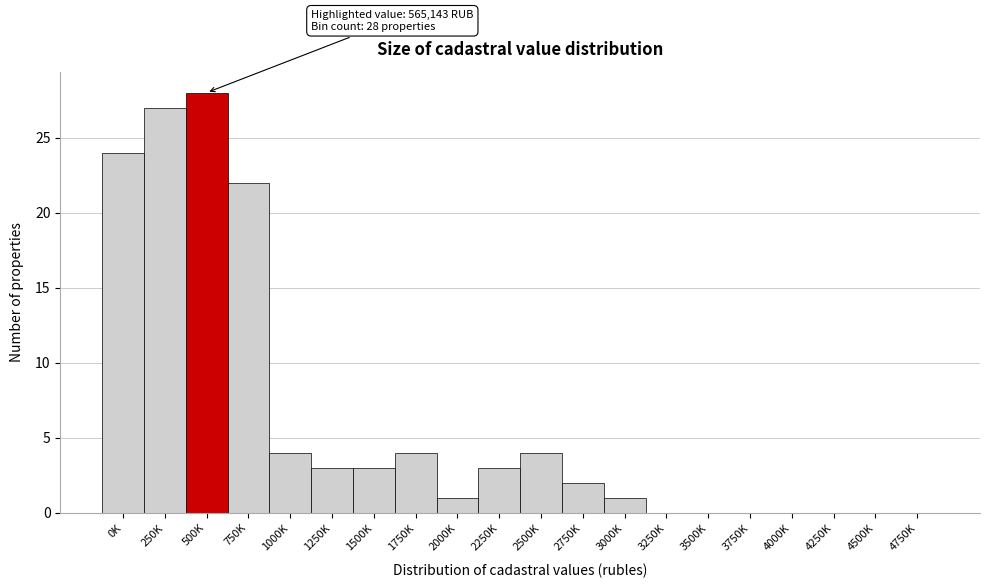

Reading left to right, list all the values displayed in this chart.

0K=24	250K=27	500K=28	750K=22	1000K=4	1250K=3	1500K=3	1750K=4	2000K=1	2250K=3	2500K=4	2750K=2	3000K=1	3250K=0	3500K=0	3750K=0	4000K=0	4250K=0	4500K=0	4750K=0